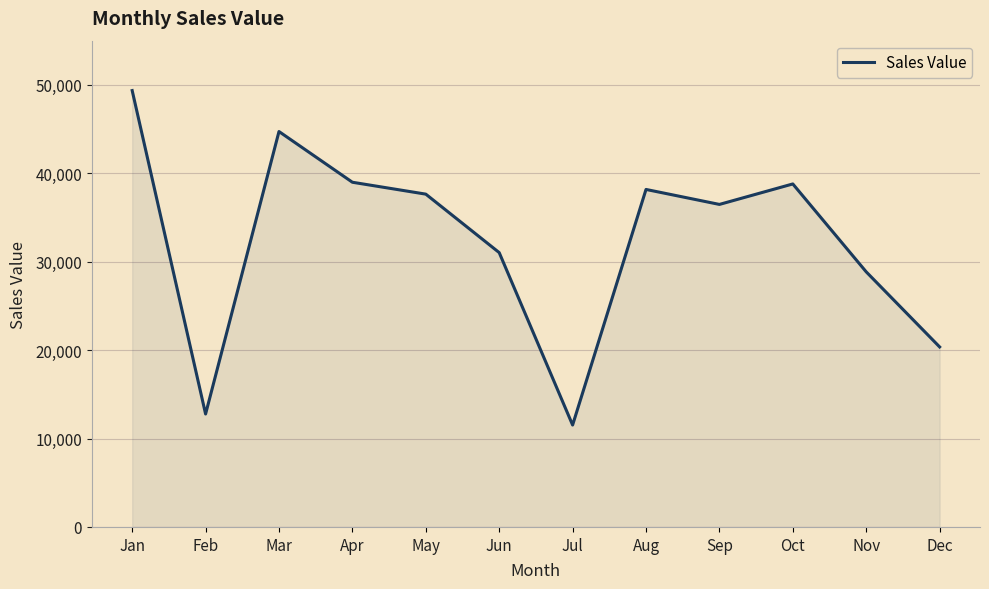

What is the difference between the maximum and minimum values?

37828